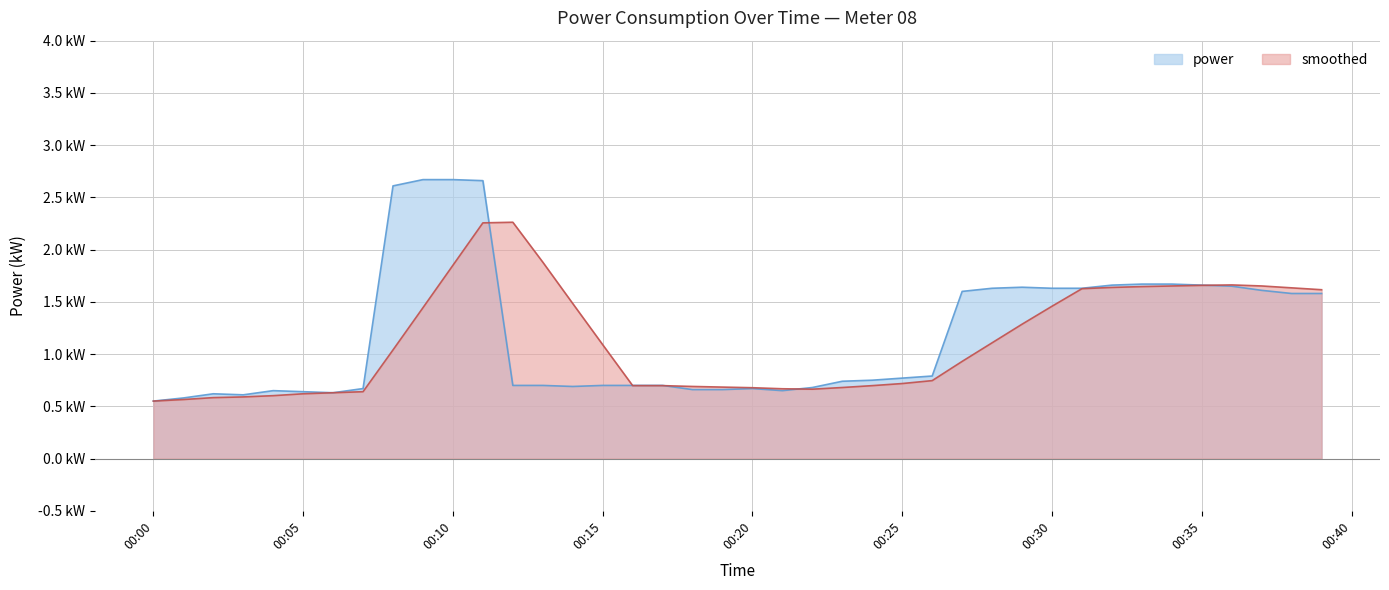

The value of smoothed at 00:25 is 1.2. True or false?

False